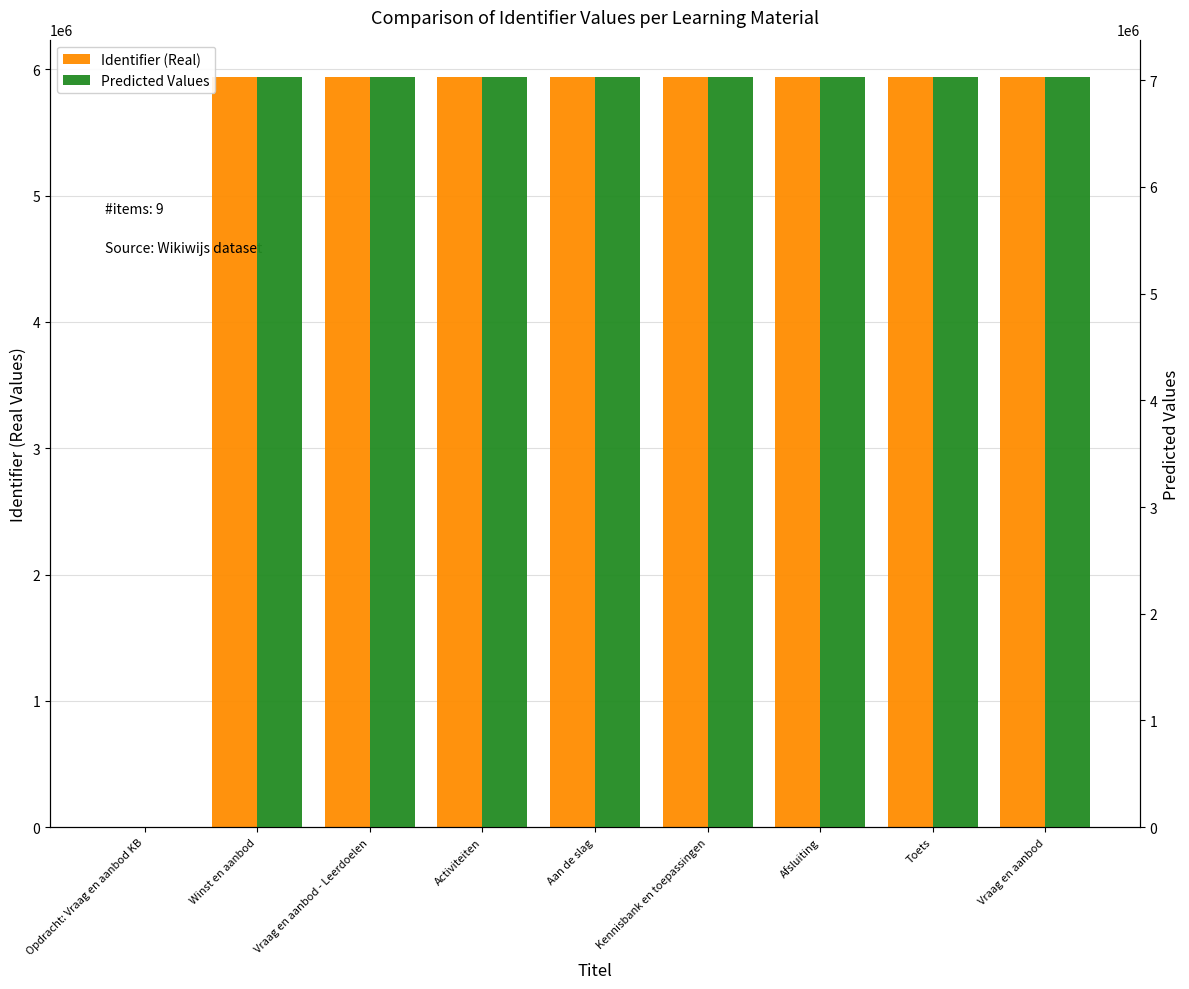

Reading right to left, extract all data points from this chart.

Identifier (Real): 5937260.0	5937258.0	5937257.0	5937251.0	5937250.0	5937248.0	5937246.0	5937245.0	0.0
Predicted Values: 7027849.0	7027846.7	7027845.5	7027838.6	7027837.5	7027835.2	7027832.9	7027831.7	0.0